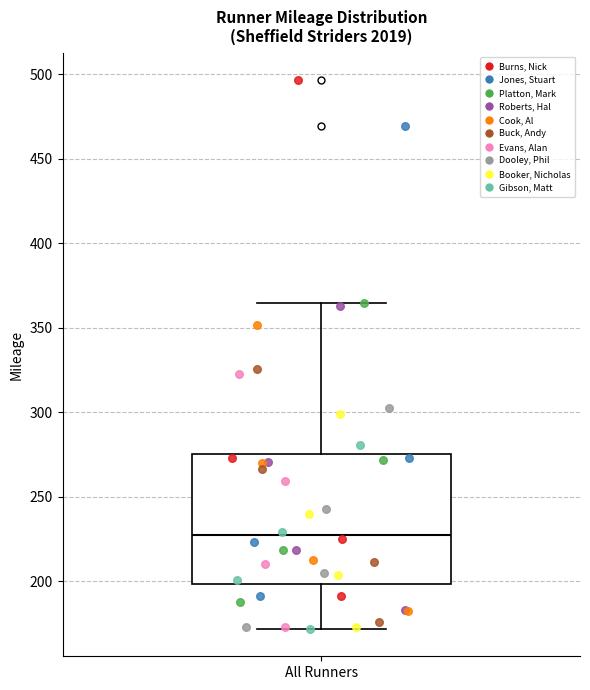

Transcribe this box plot: give where the median line is, the range the box spans, and where the two whiskers end, as read against the y-axis. The values are not printed on the chart, so give them approximately, as read against the axis.

median 225, box 200 to 275, whiskers 170 to 365